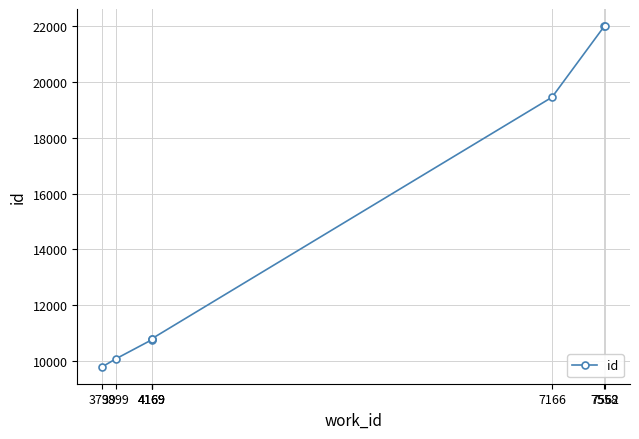

Reading left to right, what are all the values shown in this chart?

3799=9805	3899=10084	4169=10768	4169=10804	4169=10805	7166=19447	7558=21990	7562=21995